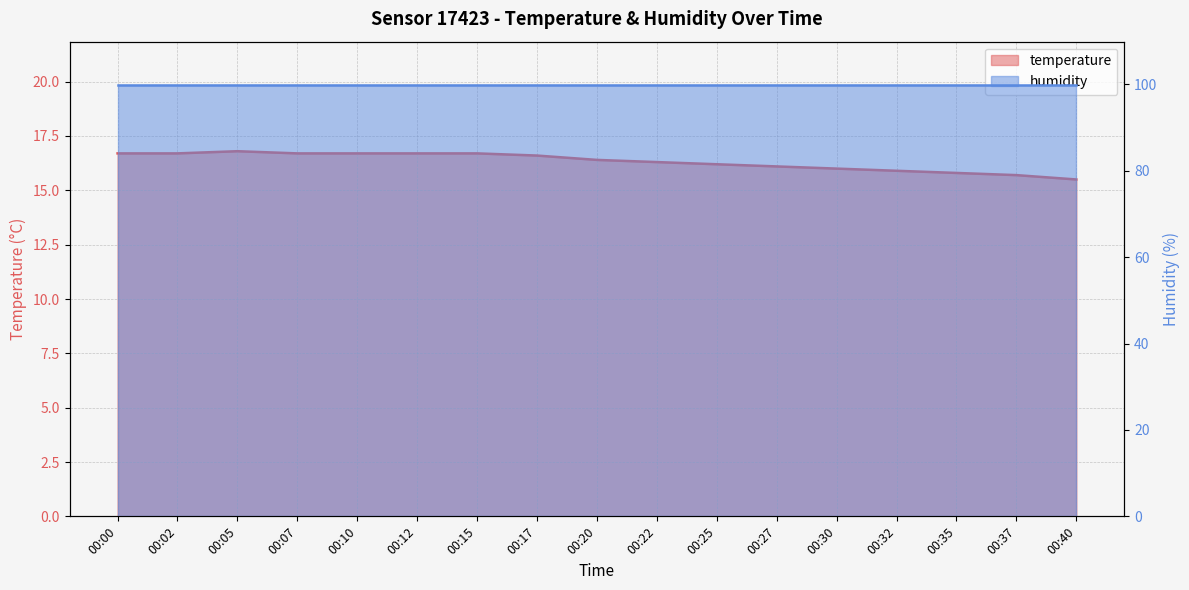

What is the difference between the values at 00:22 and 00:37?

0.6